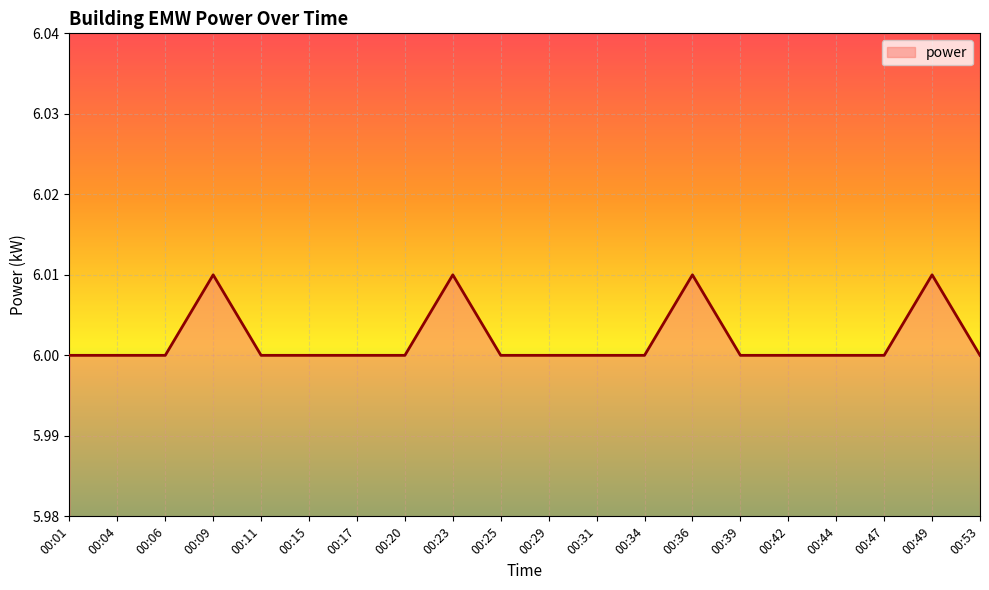

The chart shows a value of 6.0 at 00:25. True or false?

True